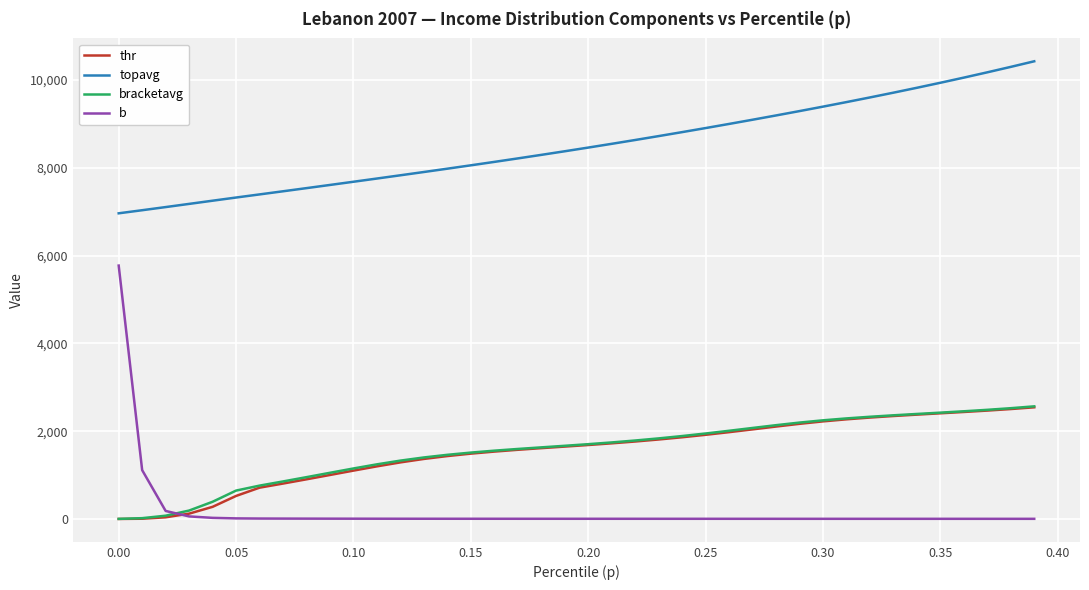

True or false: topavg and b cross at least once.

False